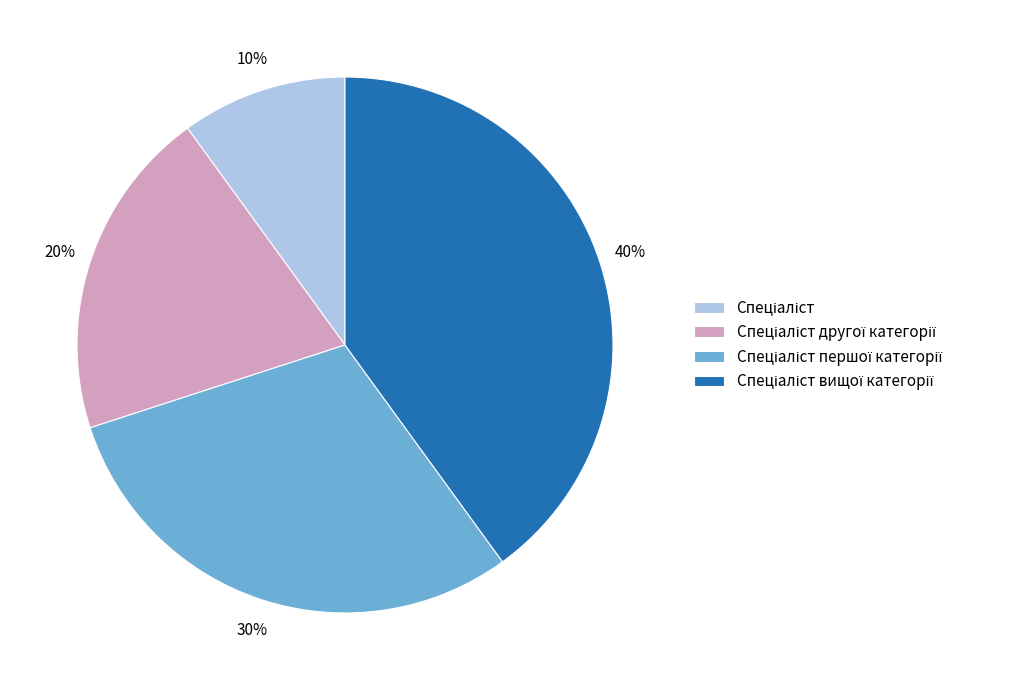

Is there a majority slice in this chart?

No